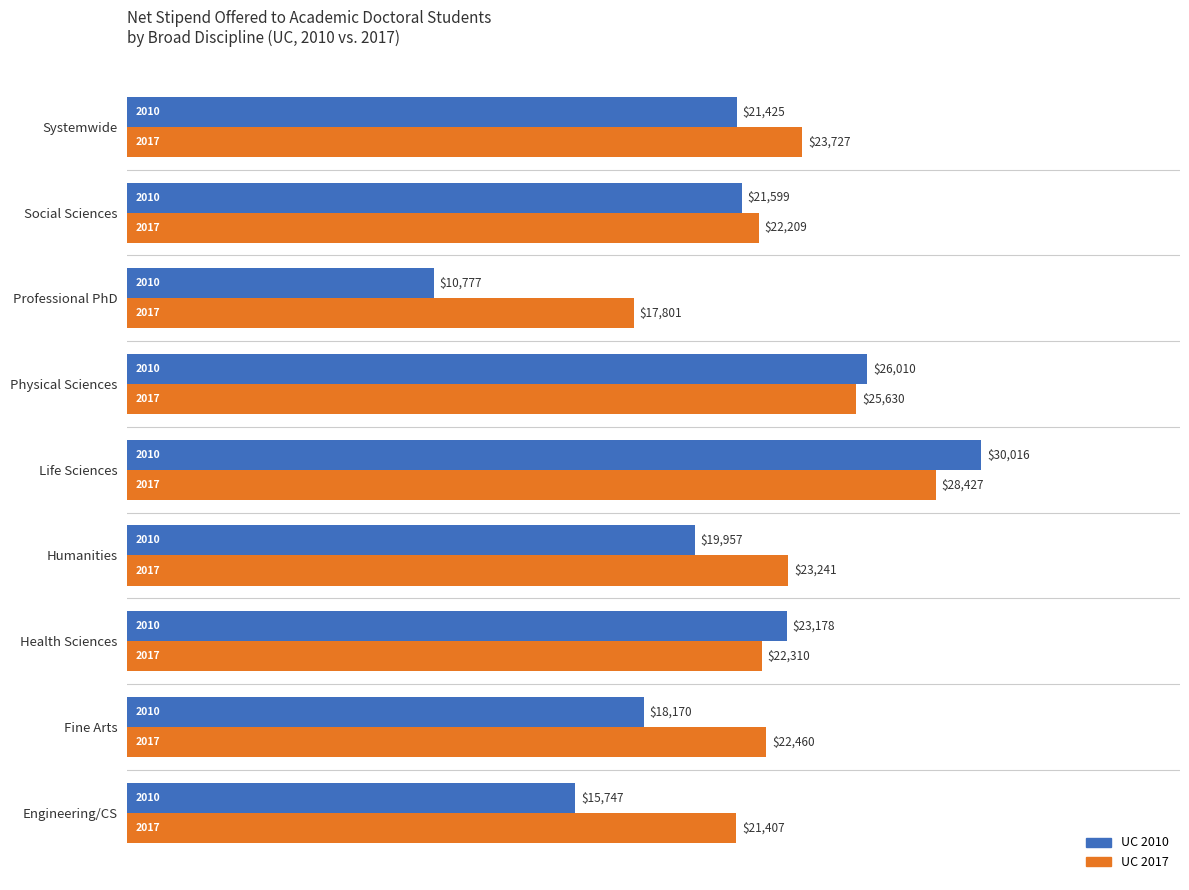

Where is UC 2010 nearest to the value 20396?

Humanities